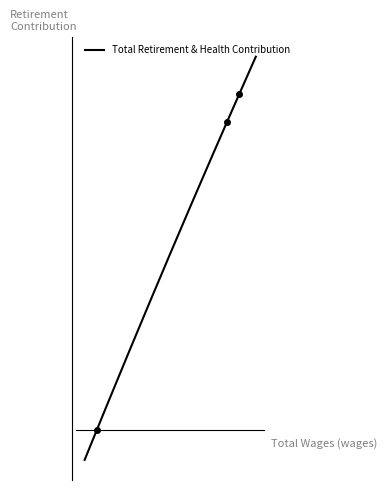

True or false: the data shows 0 at 18237.0.

True